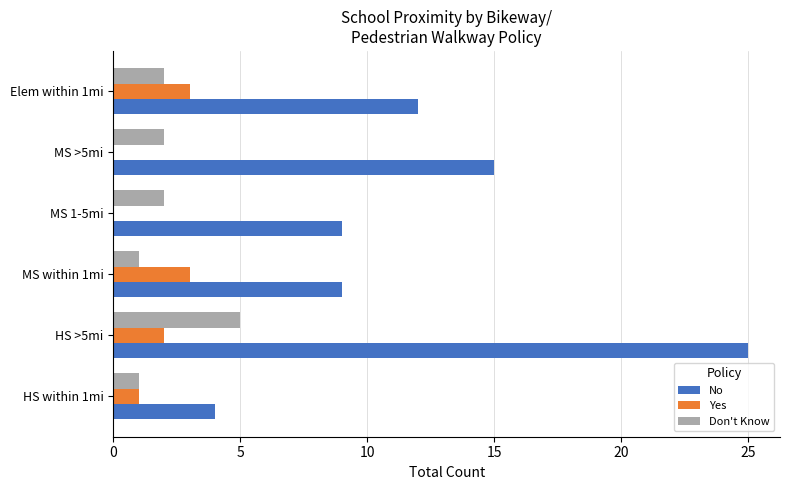

Is the value of Don't Know at HS >5mi greater than the value of No at MS >5mi?

No